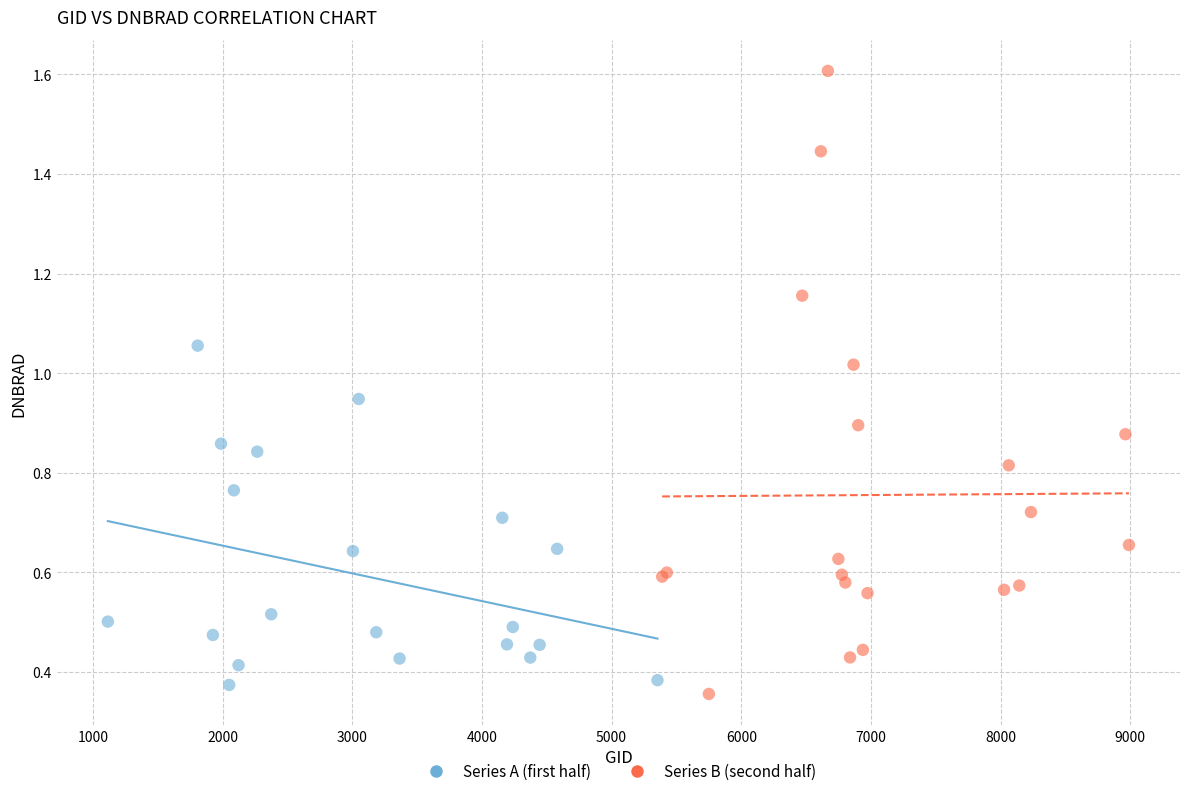

Which series reaches the maximum Y coordinate?

Series B (second half)